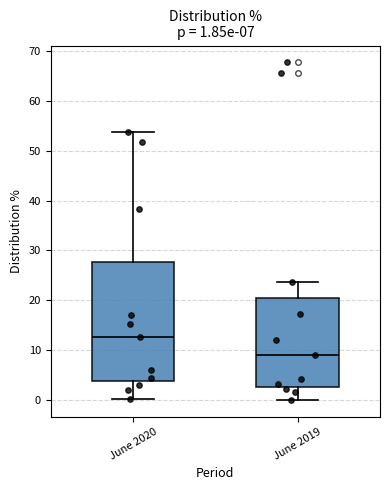

Which box is the tallest, from its lower edge to its upper edge?

June 2020